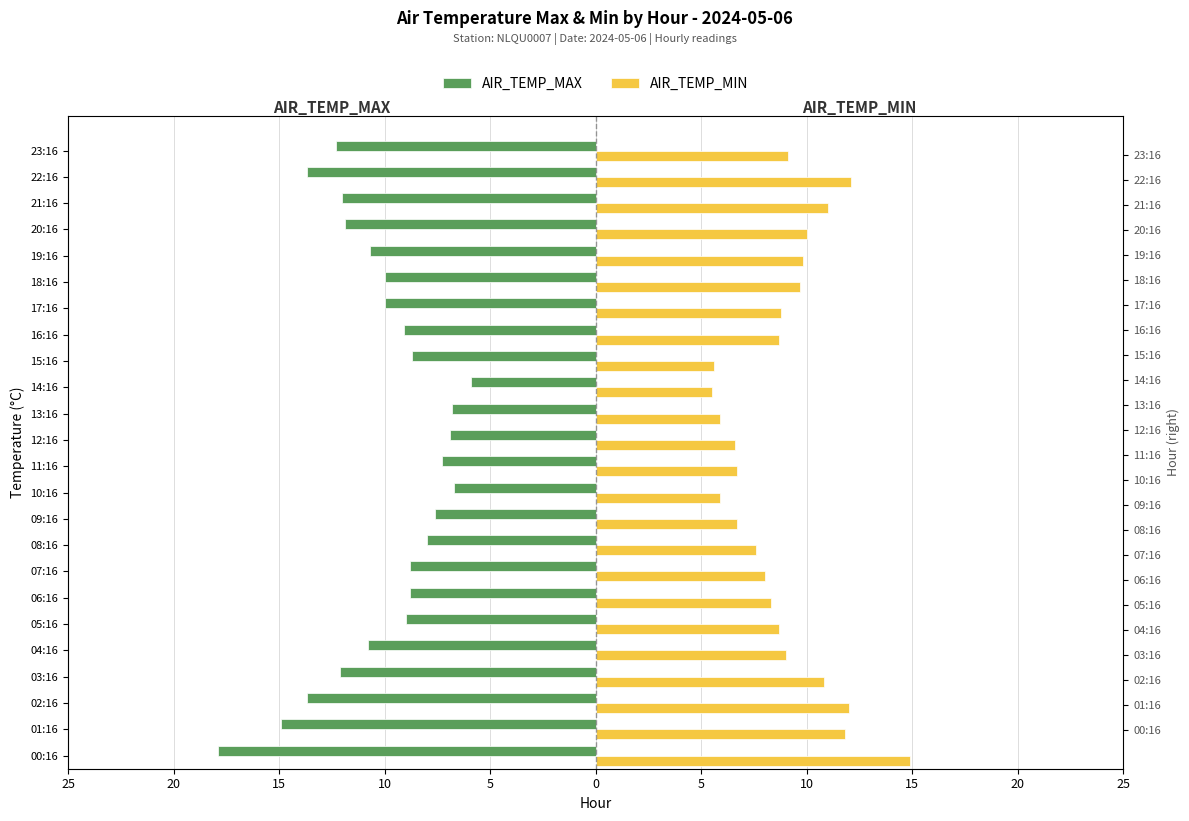

Which series has the largest range (max minus min)?

AIR_TEMP_MAX